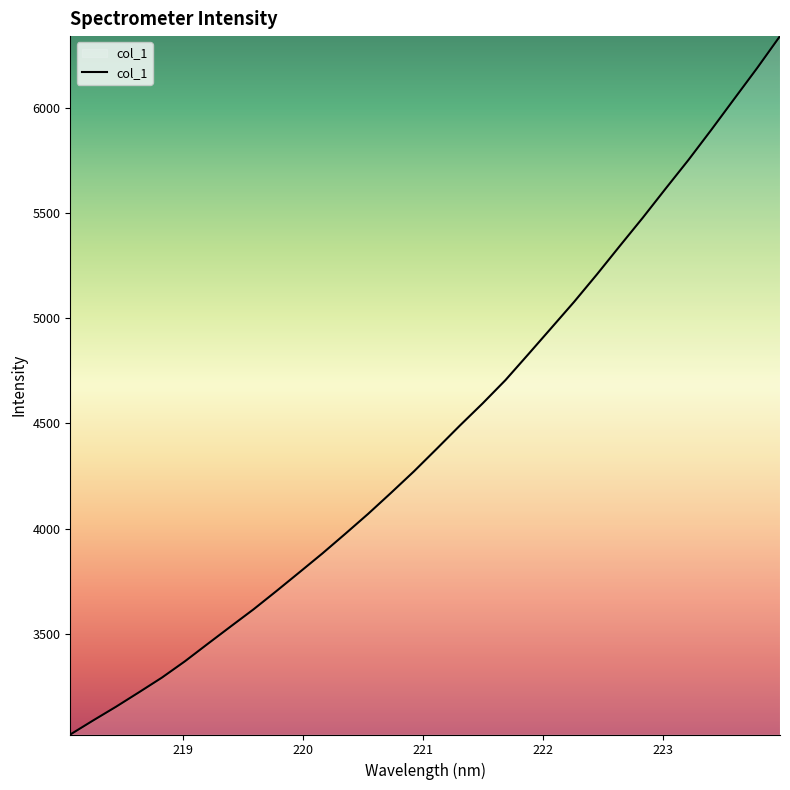

What is the minimum value shown in the chart?

3022.3